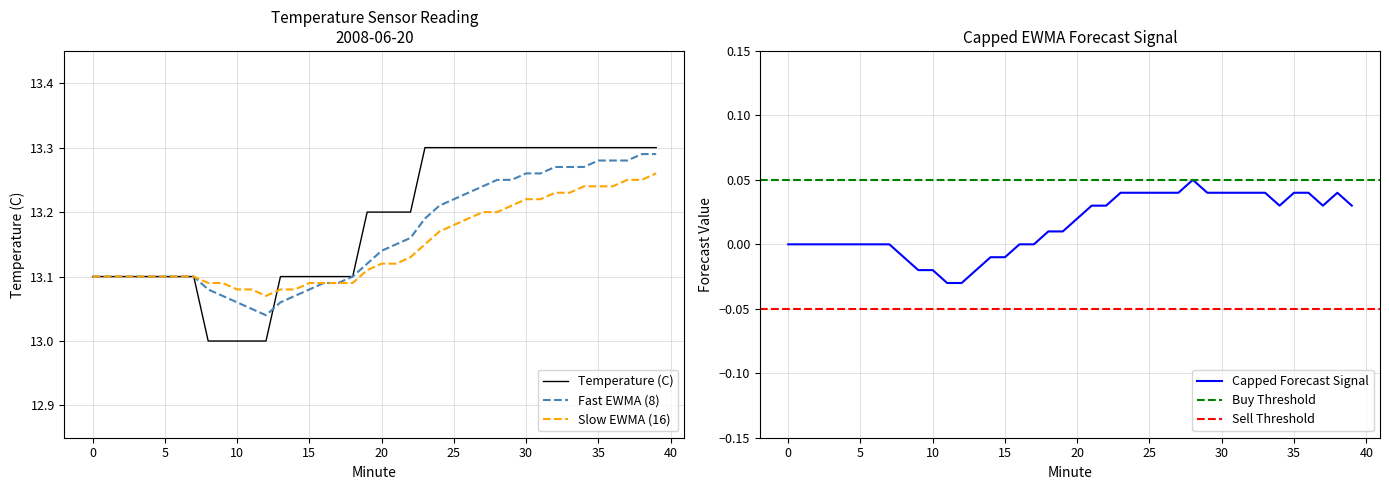

Count the EWM Fast (8) values in the range 13 to 14.

40